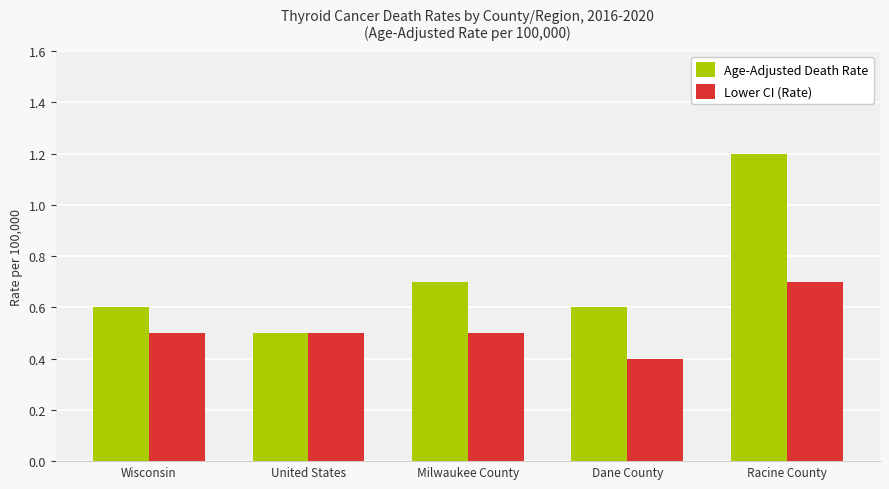

List the series in order of their peak value, highest first.

Age-Adjusted Death Rate, Lower CI (Rate)